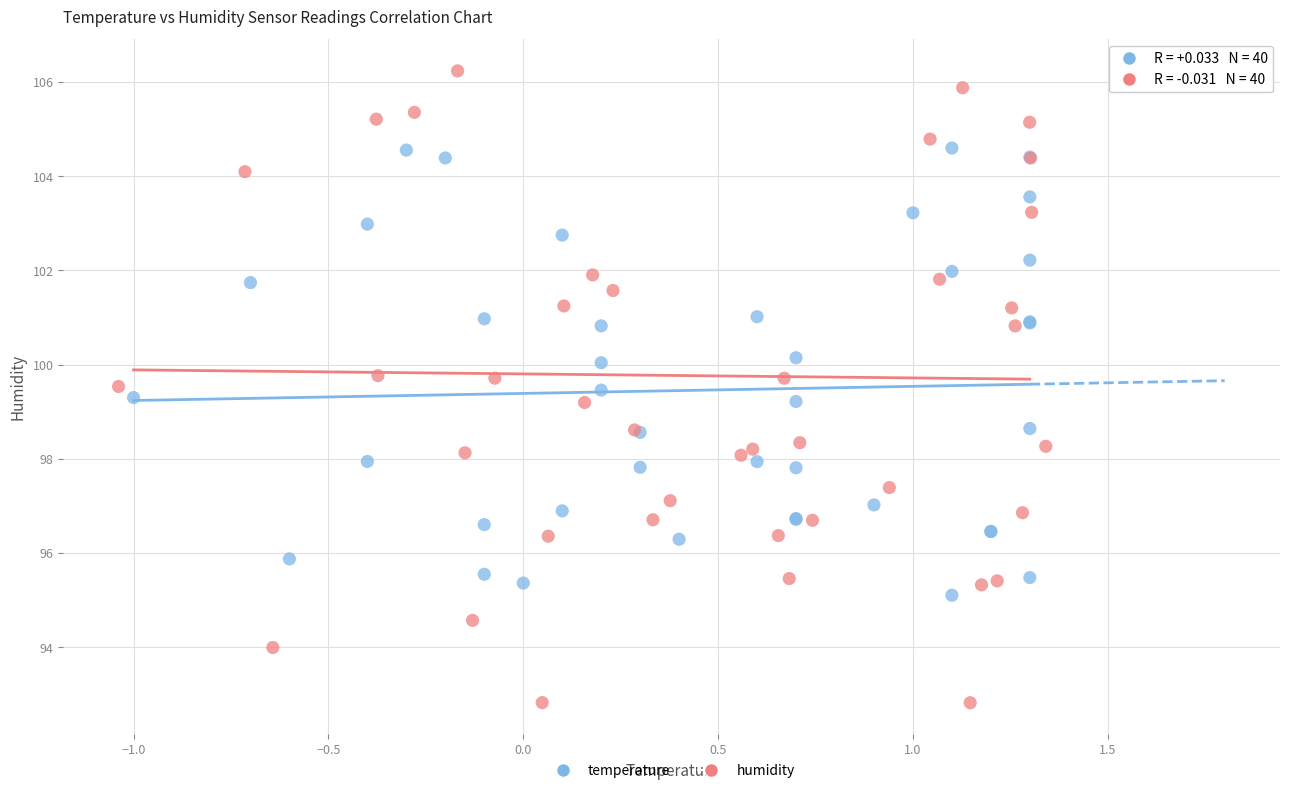

Which series has the widest spread of Y values?

humidity